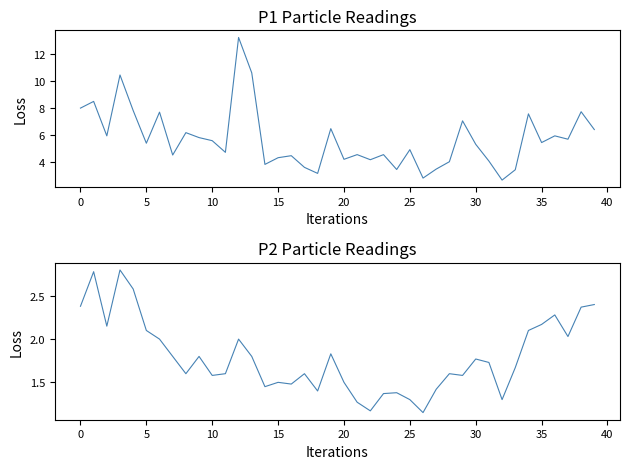

Does the chart display data point markers on the line(s)?

No